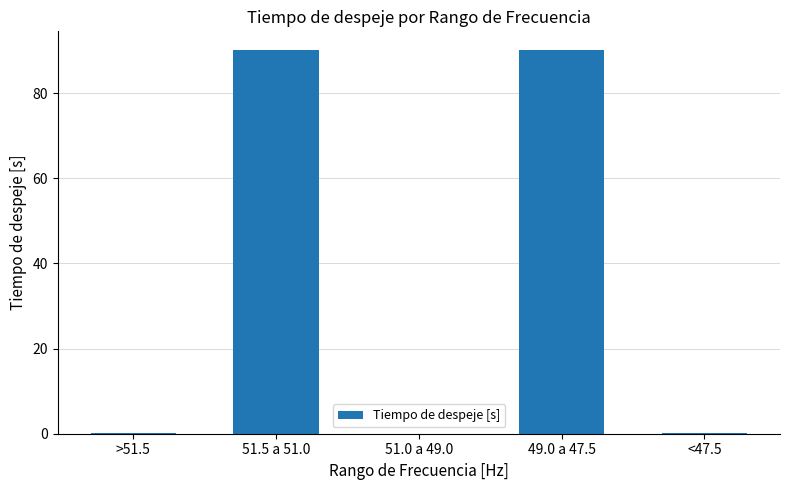

How many distinct data groups are displayed?

1